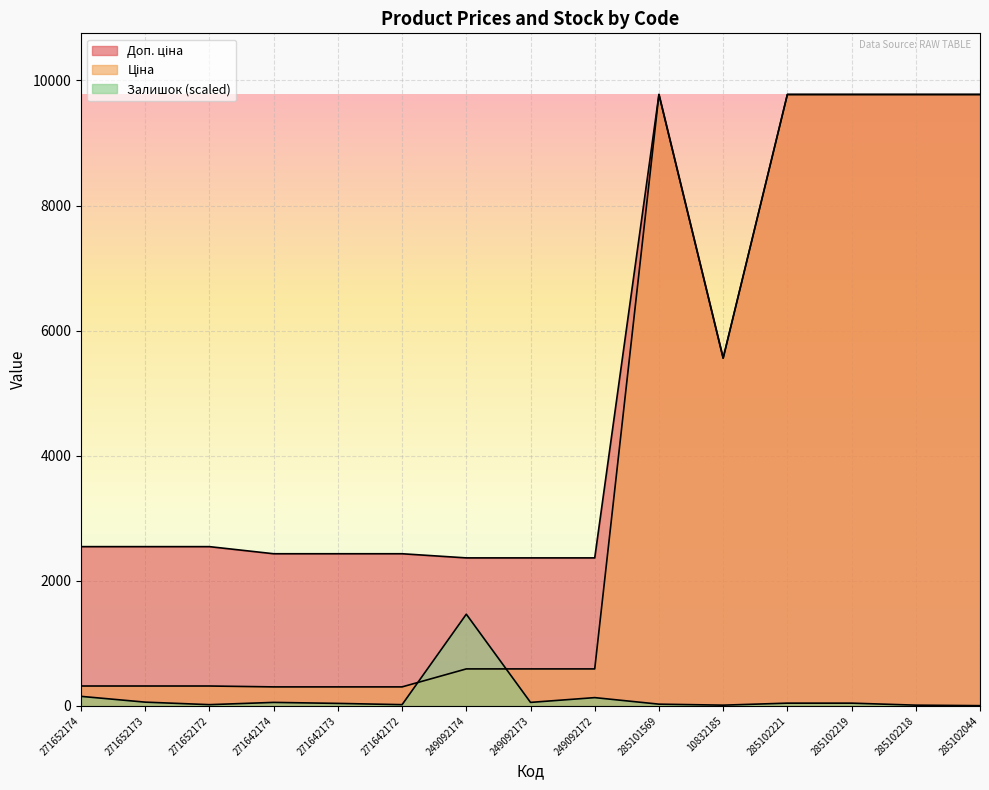

Which category has the highest value in the Ціна series?

285101569